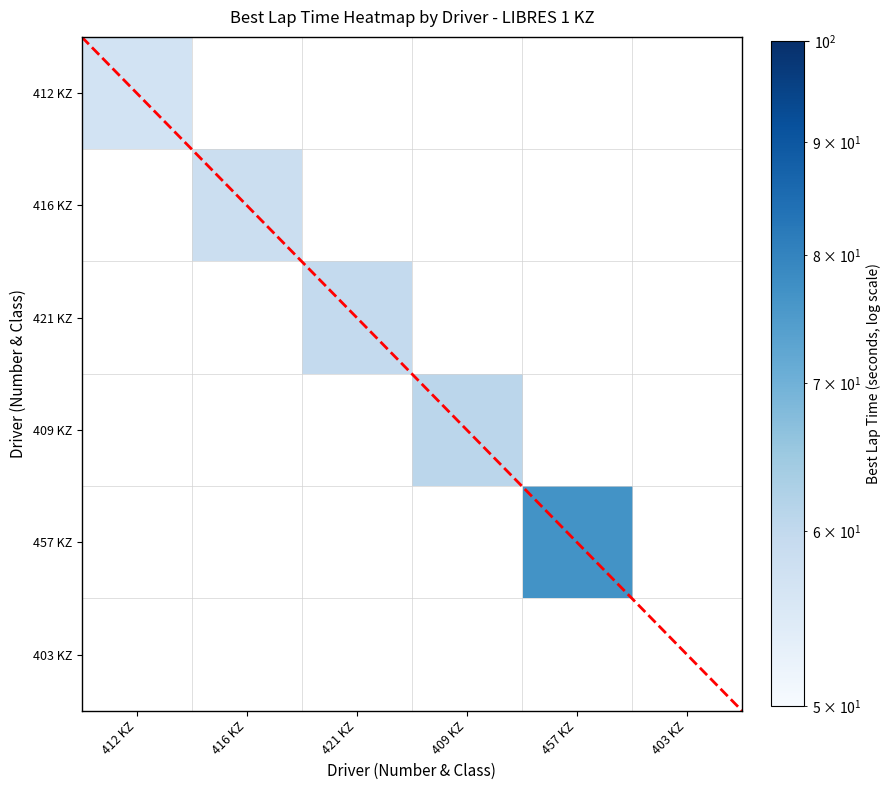

What is the difference between the highest and lowest values at 416 KZ?

58.5